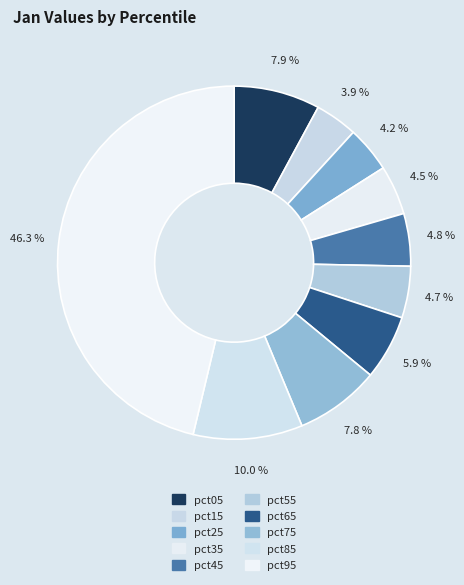

Which slice is the largest?

pct95